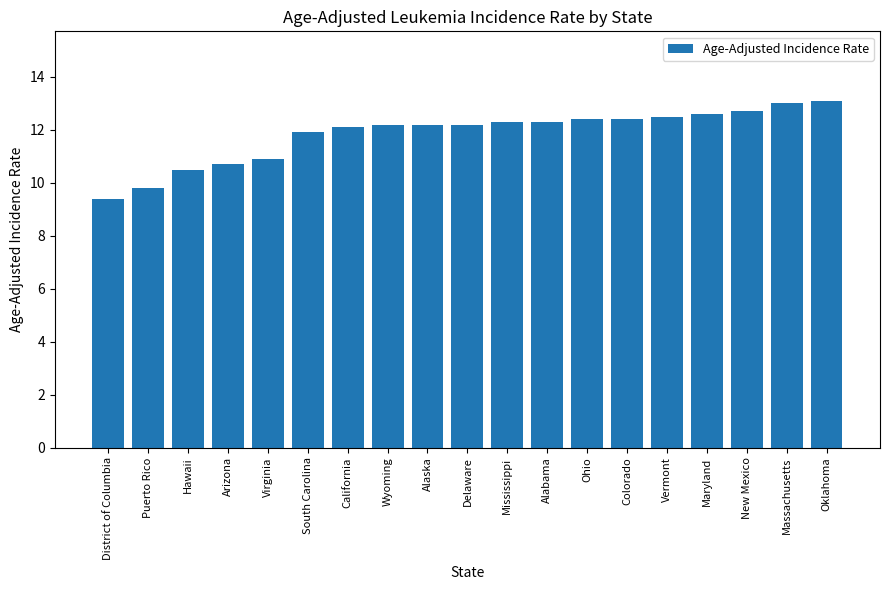

What is the smallest value displayed?

9.4